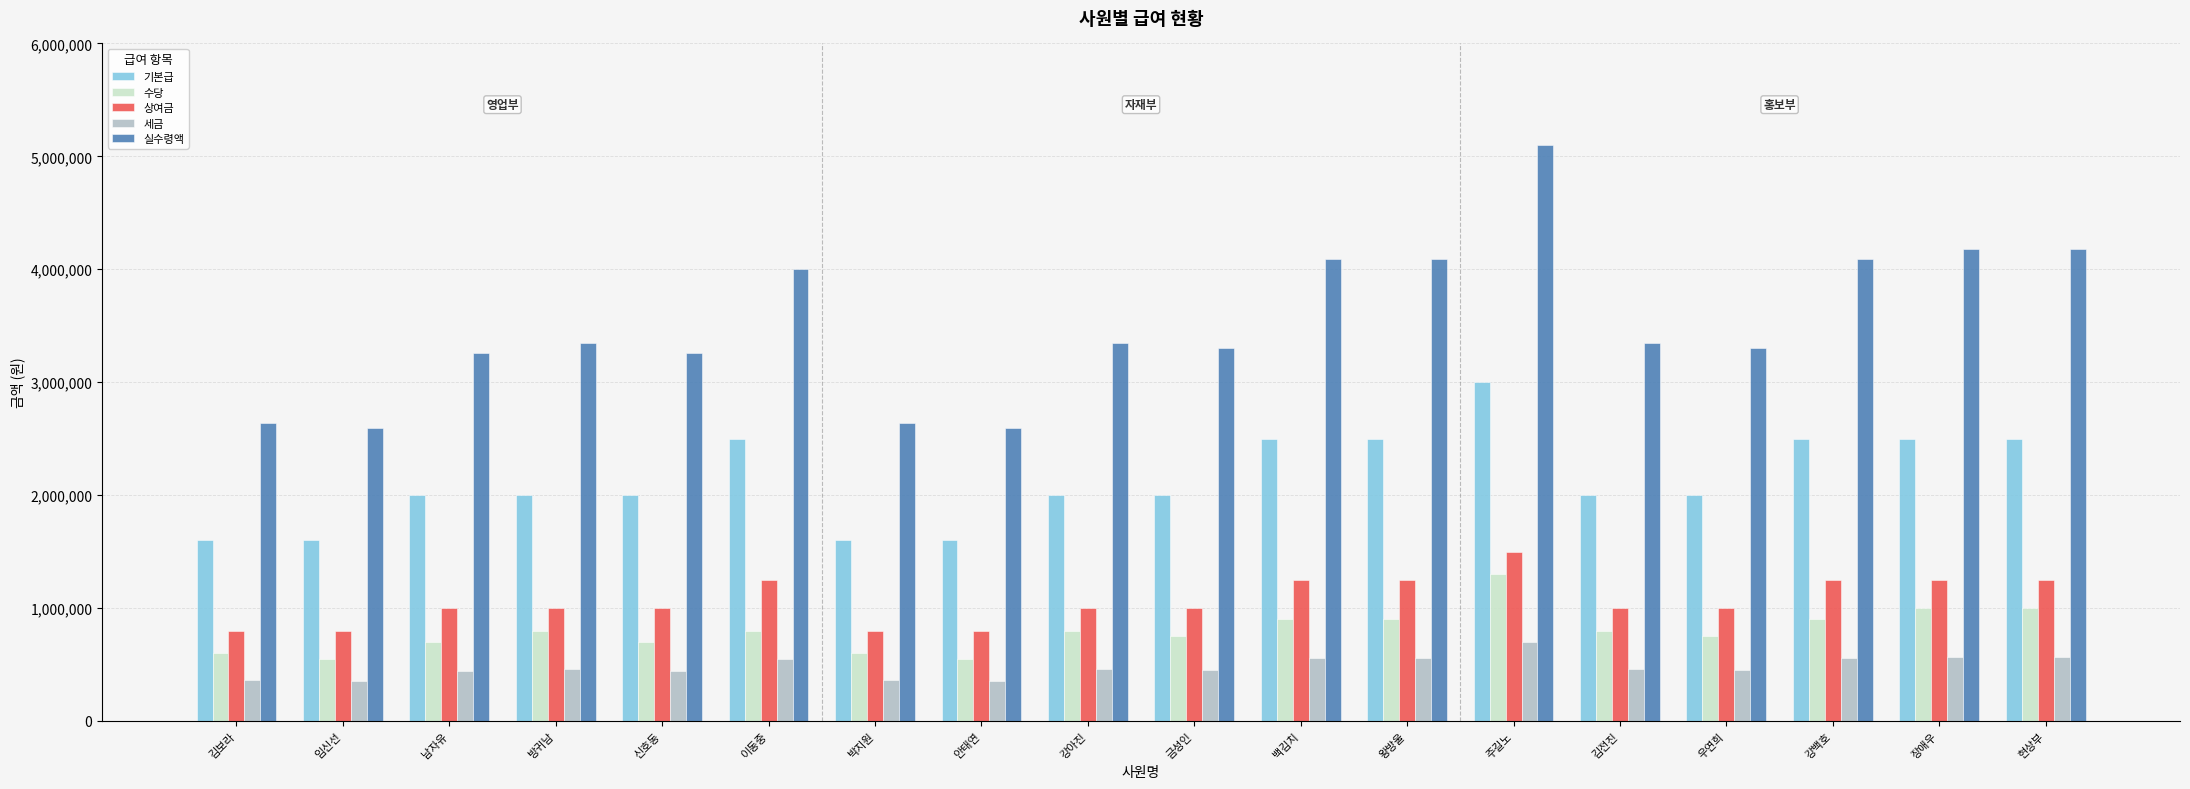

At 현상부, list the series in order from smallest to largest.

세금, 수당, 상여금, 기본급, 실수령액